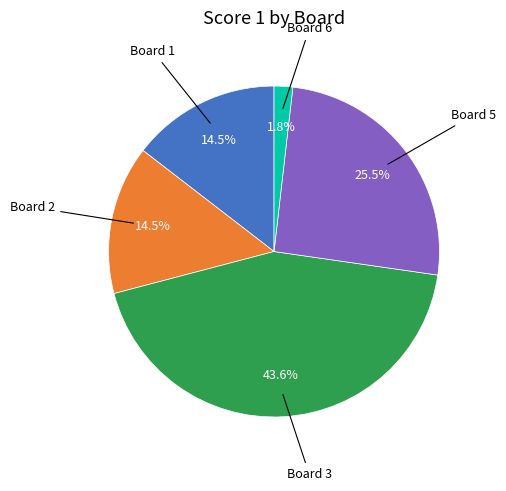

Is there any slice that represents more than half of the pie?

No